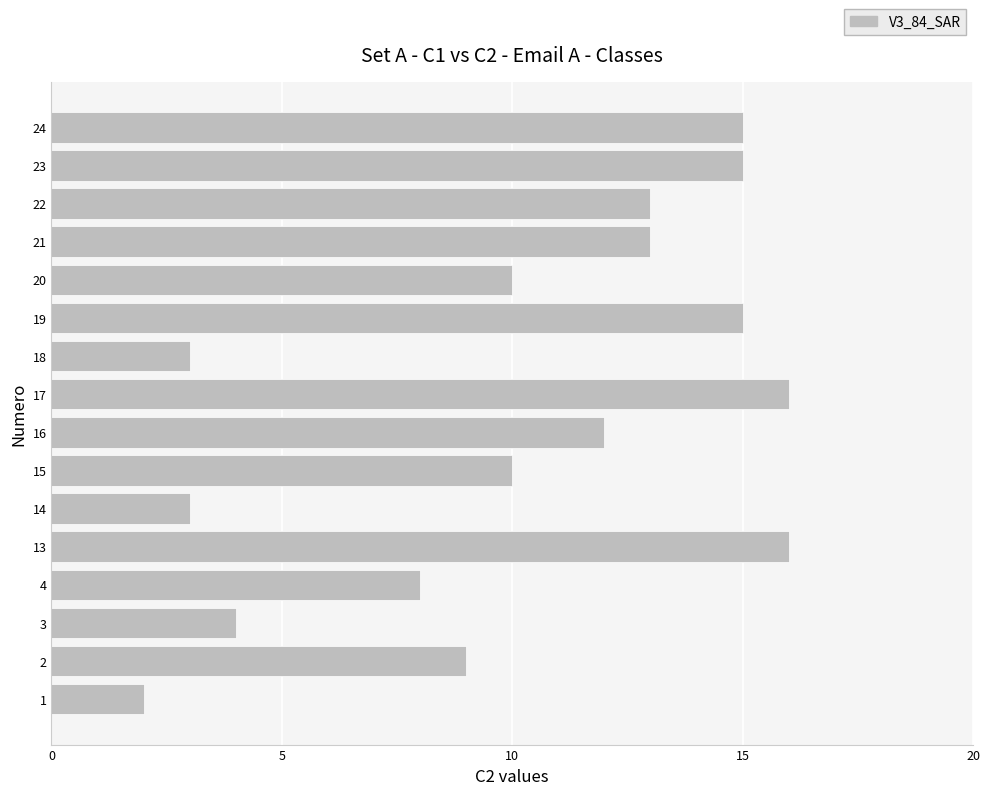

Reading top to bottom, list all the values displayed in this chart.

24=15	23=15	22=13	21=13	20=10	19=15	18=3	17=16	16=12	15=10	14=3	13=16	4=8	3=4	2=9	1=2